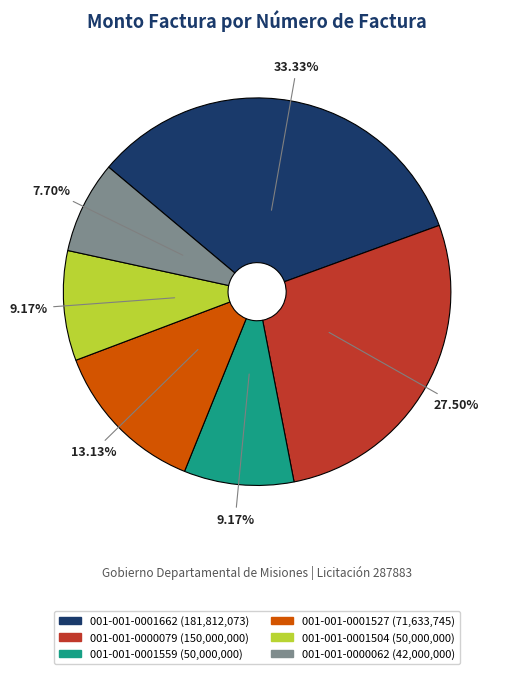

Does any single category account for the majority?

No